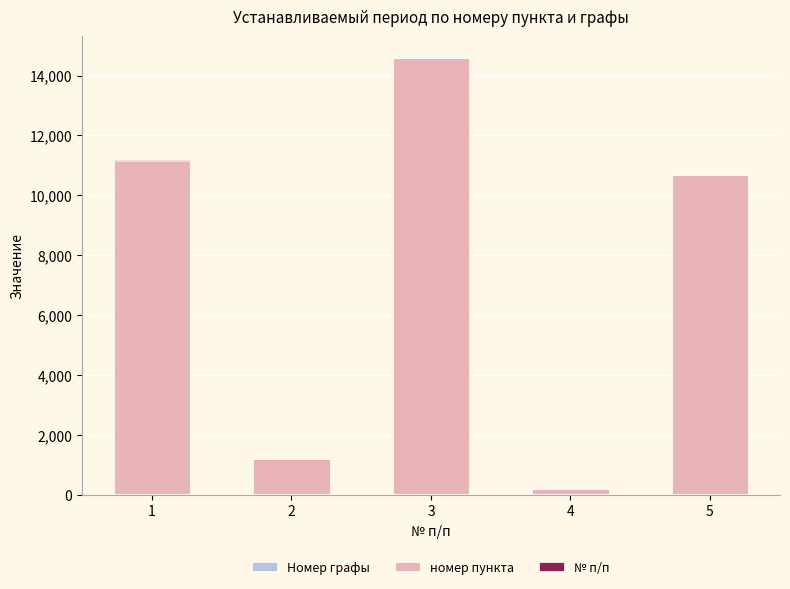

Count the number of data series in this chart.

3